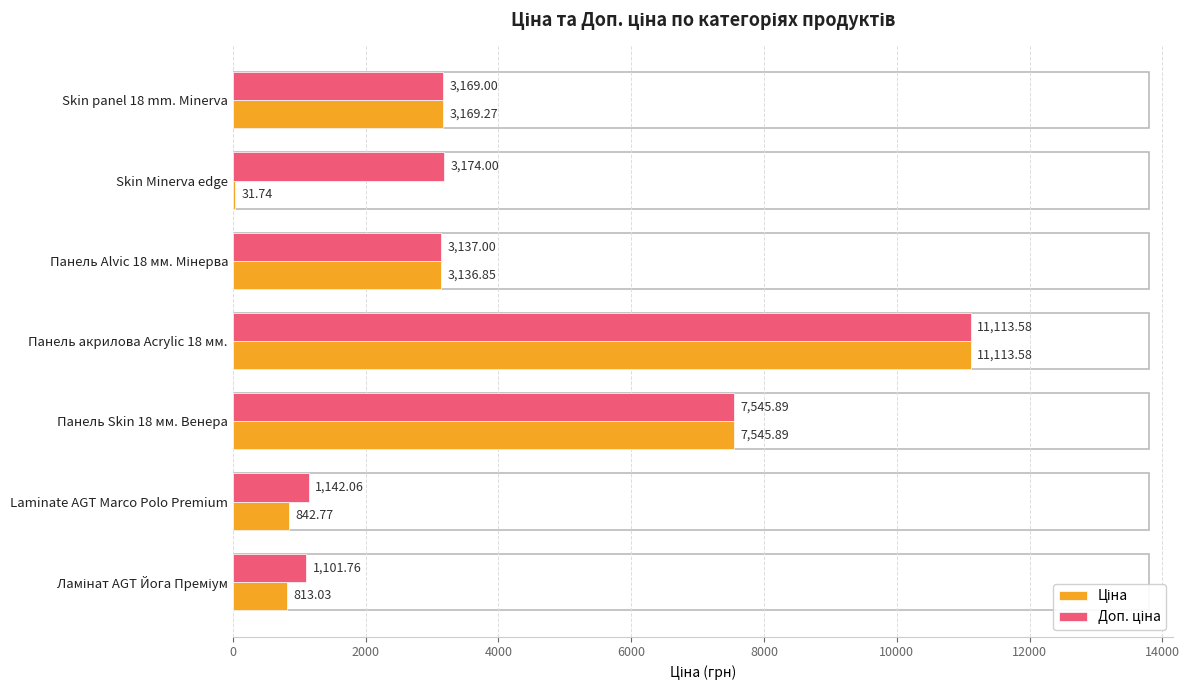

What is the total value across all series at Skin panel 18 mm. Minerva?

6338.3